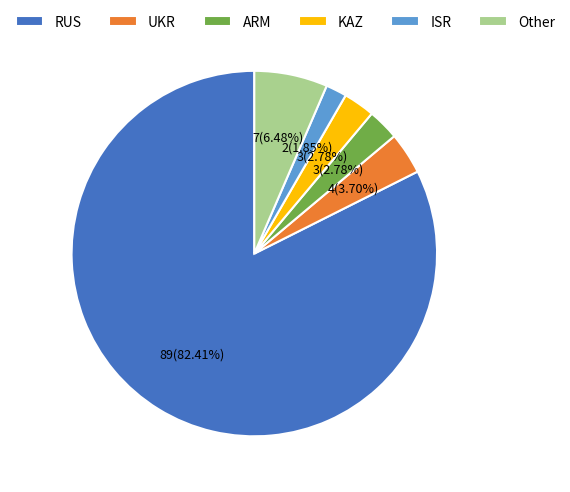

Is there a majority slice in this chart?

Yes